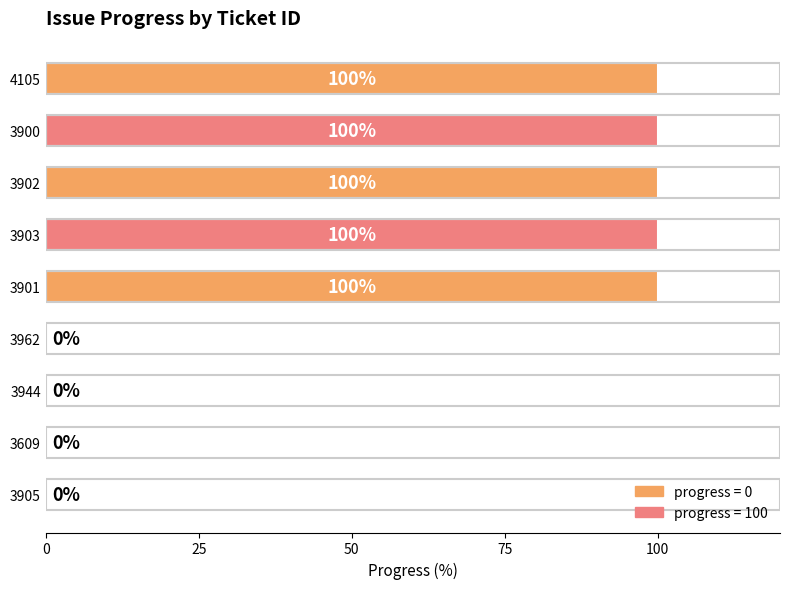

Reading bottom to top, extract all data points from this chart.

3905=0	3609=0	3944=0	3962=0	3901=100	3903=100	3902=100	3900=100	4105=100